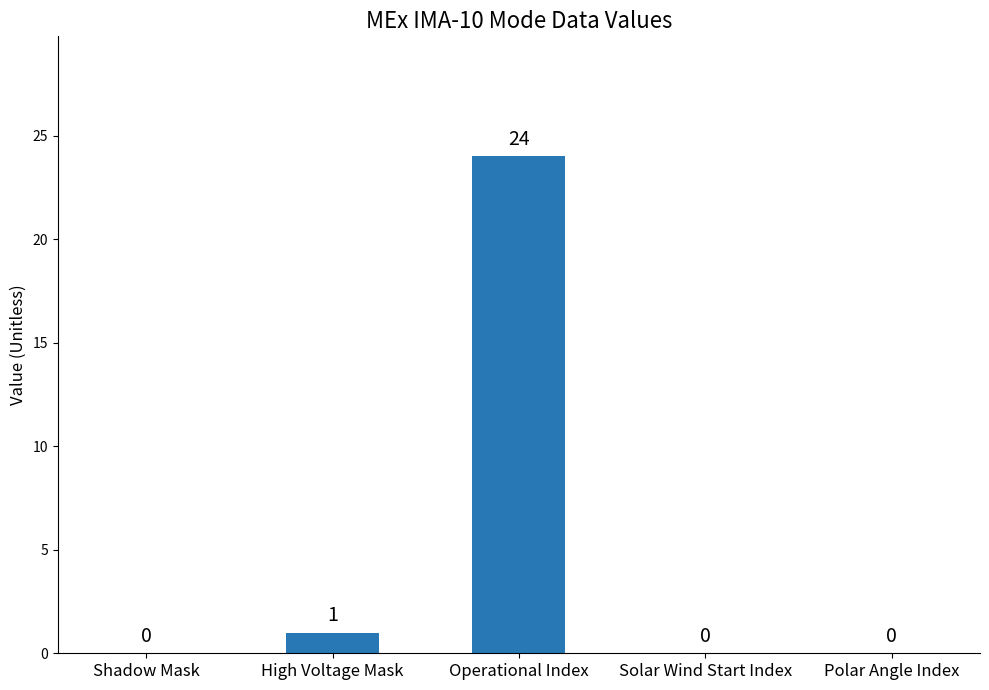

What is the greatest value displayed?

24